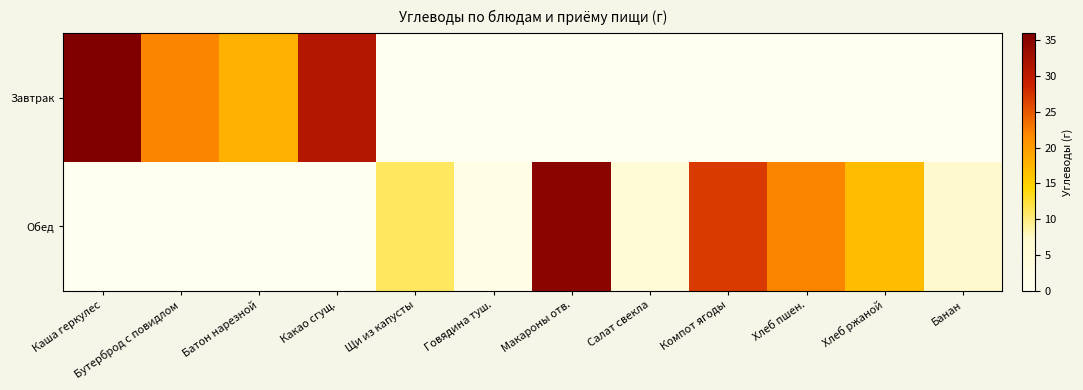

Which series has the largest total across all categories?

Обед